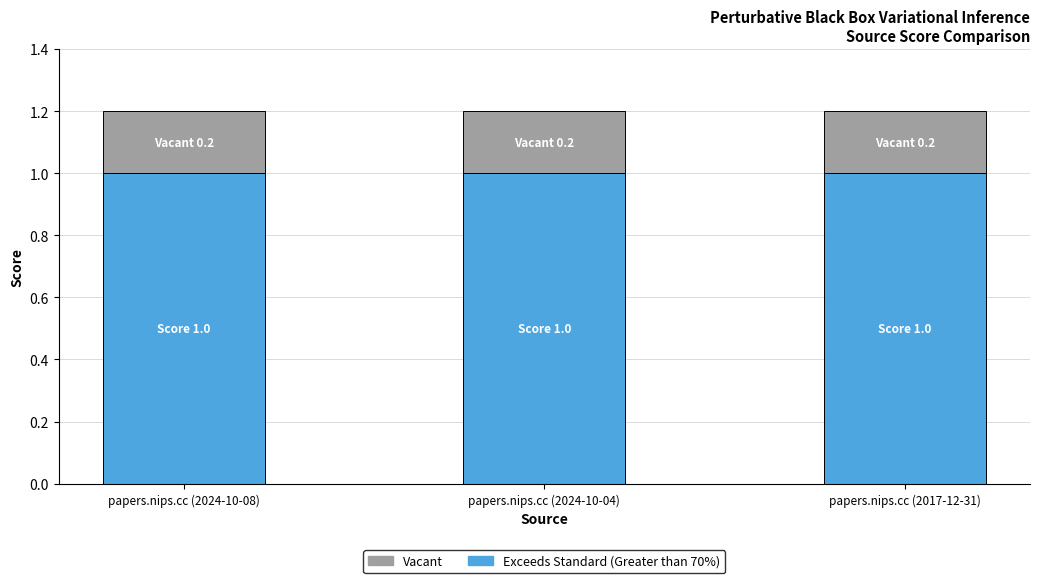

The Exceeds Standard (Greater than 70%) series shows 1.5 at papers.nips.cc (2024-10-08). True or false?

False